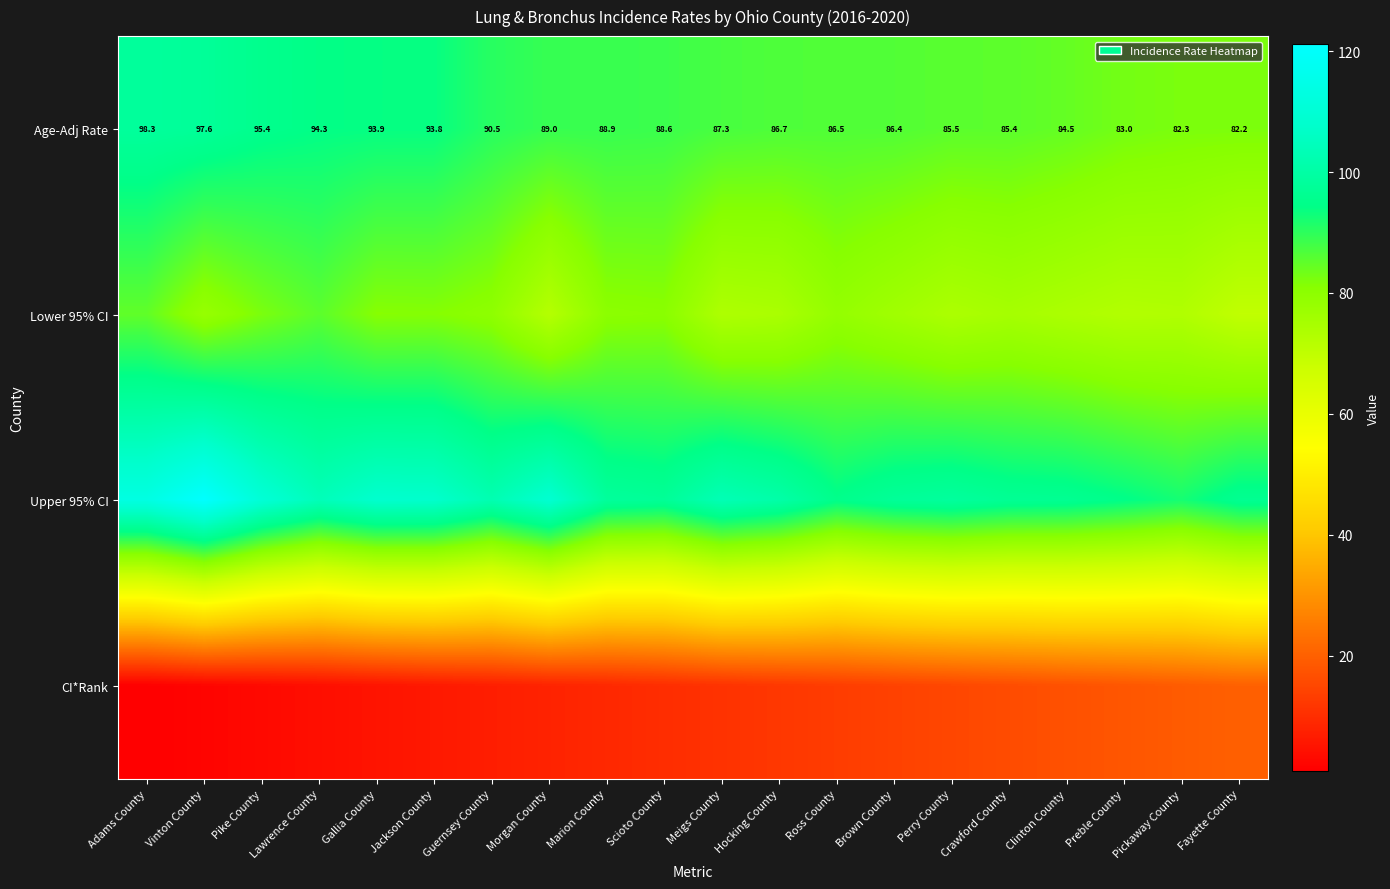

At which label is Age-Adj Rate closest to 90?

Guernsey County